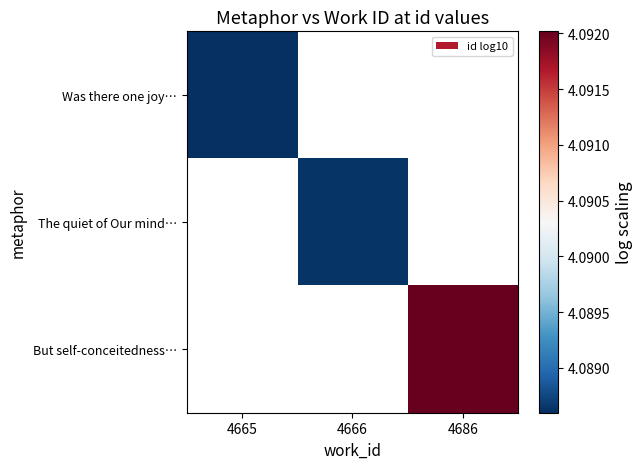

Where does the The quiet of Our mind… series first go above 4?

4666